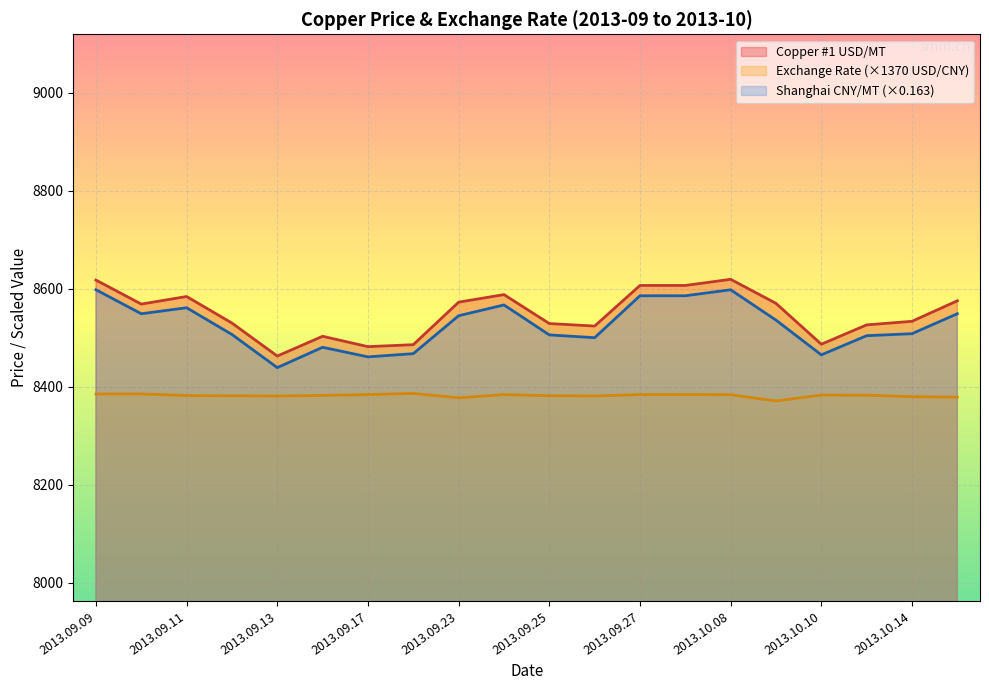

What is the label of the 14th point from the right?

2013.09.17